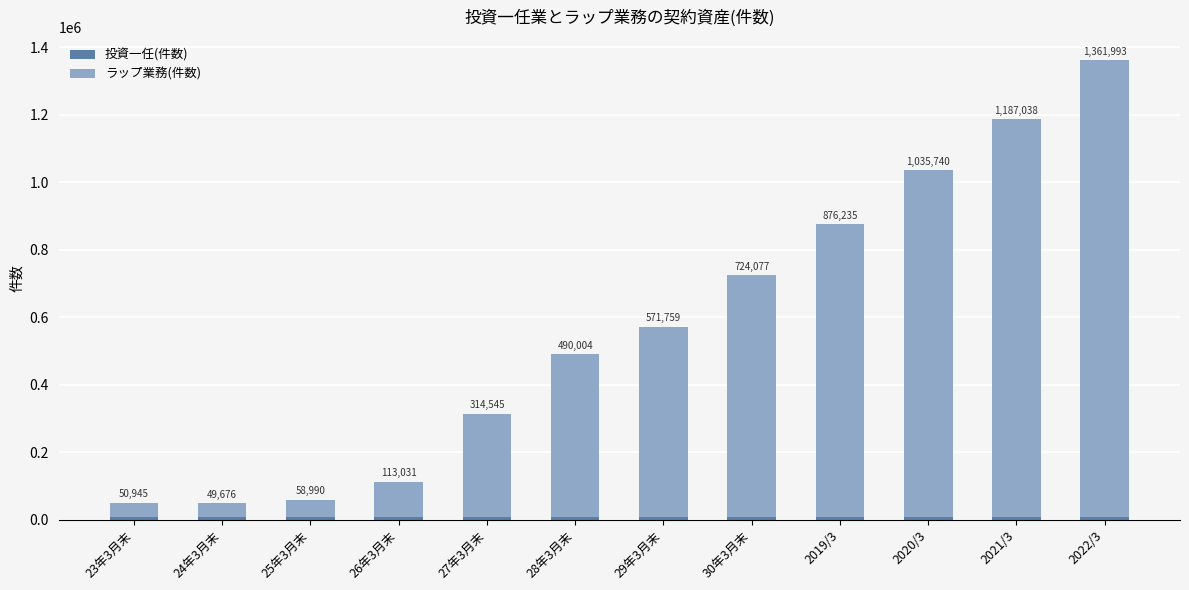

Are the bars grouped side by side (vs. stacked)?

No